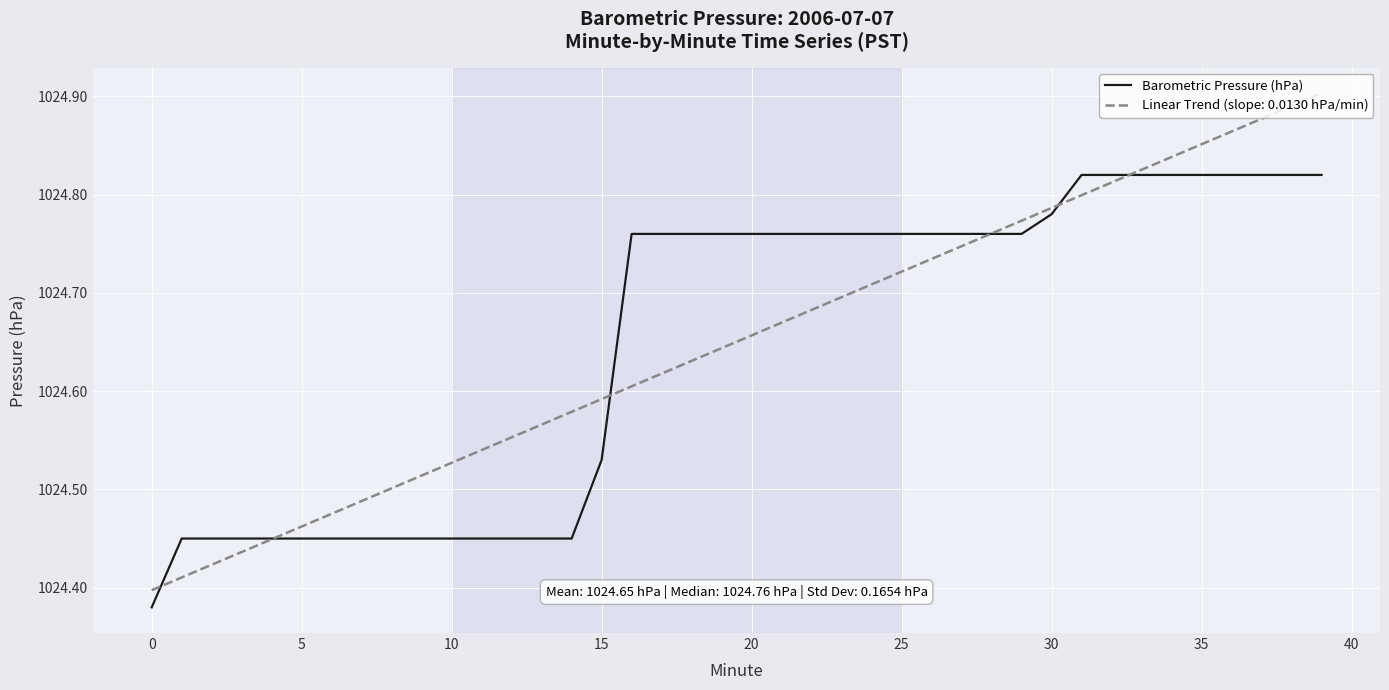

List the series in order of their peak value, lowest first.

Barometric Pressure (hPa), Linear Trend (slope: 0.0130 hPa/min)